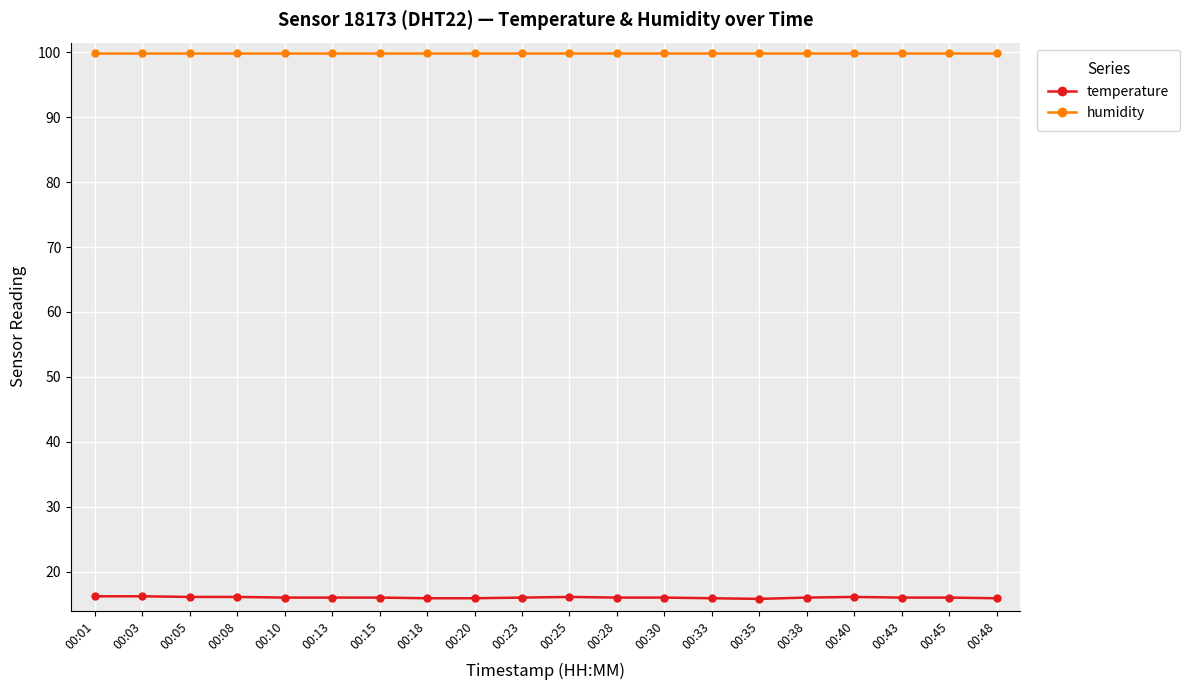

True or false: temperature has more than 0 interior local peaks.

True